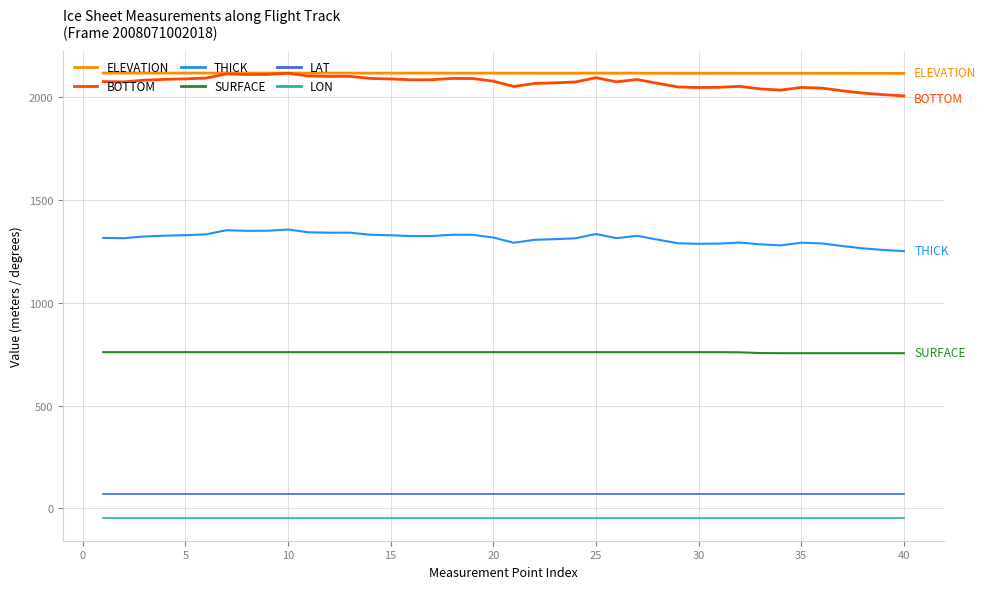

What is the maximum value for THICK?

1356.2